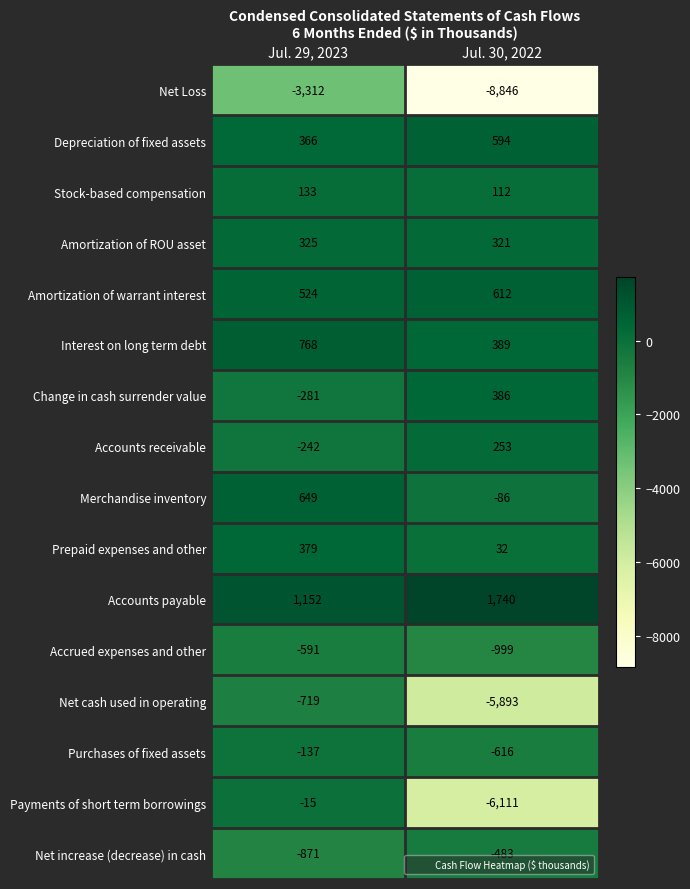

What value does the Accrued expenses and other series have at Jul. 30, 2022?

-999